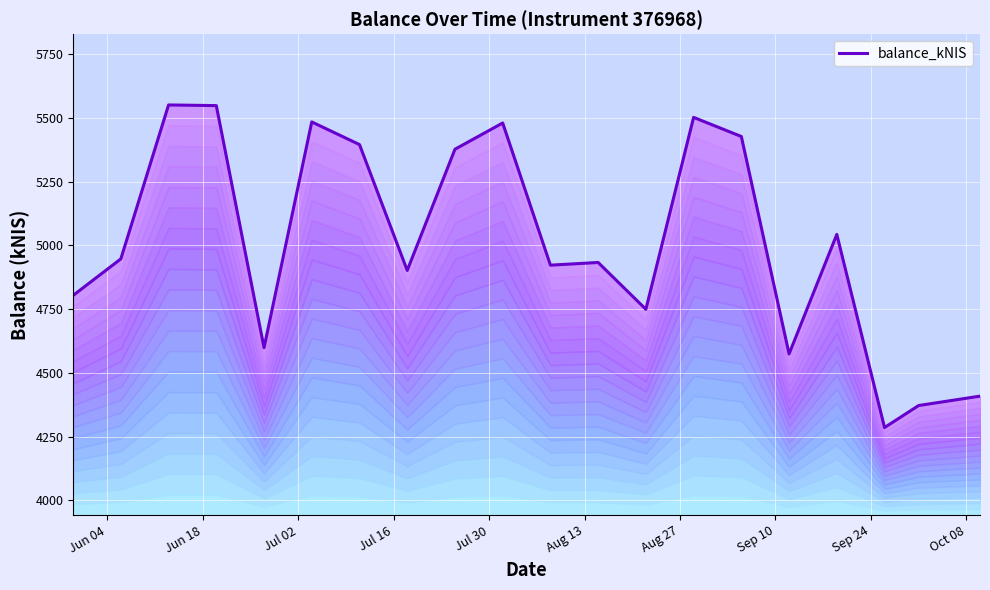

What is the sum of all values?

100301.3